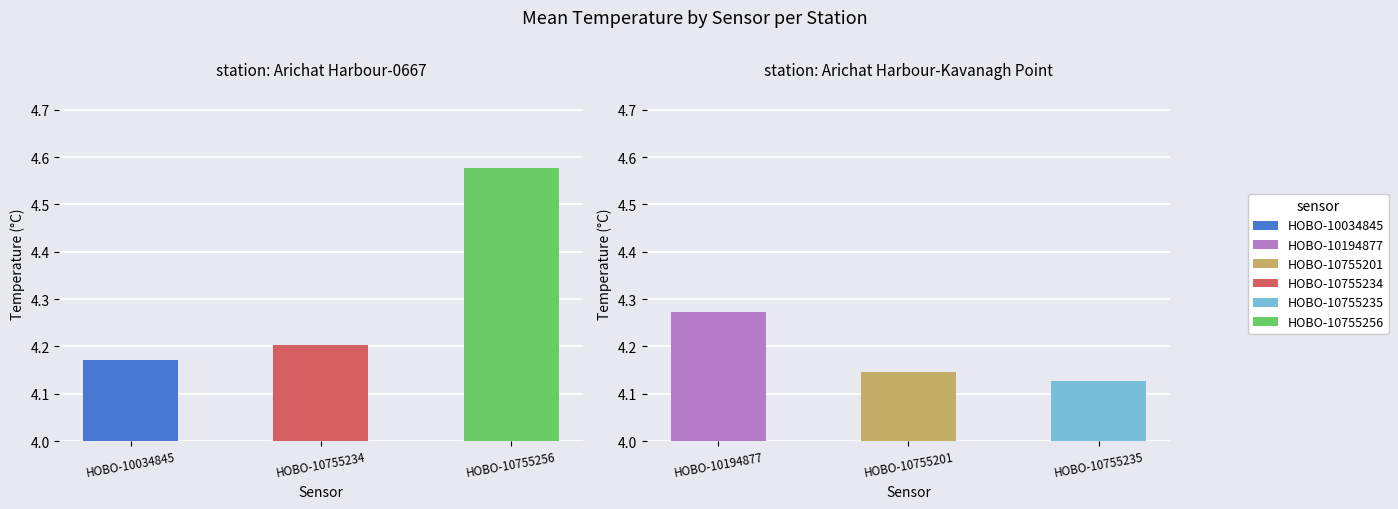

What is the lowest value of the HOBO-10755256 series?

4.6